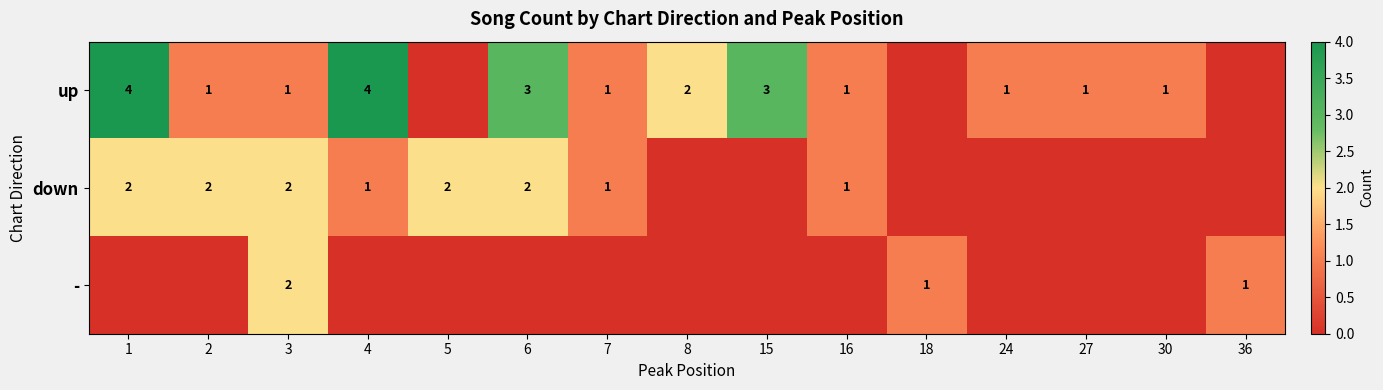

Is it true that - equals 1 at 36?

True